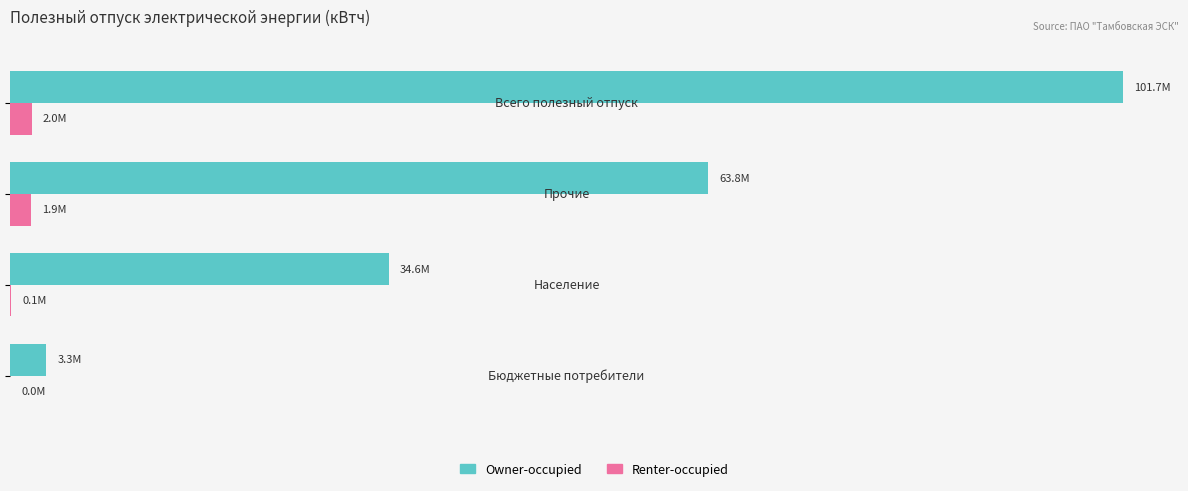

What are all the series names shown in the legend?

Owner-occupied, Renter-occupied